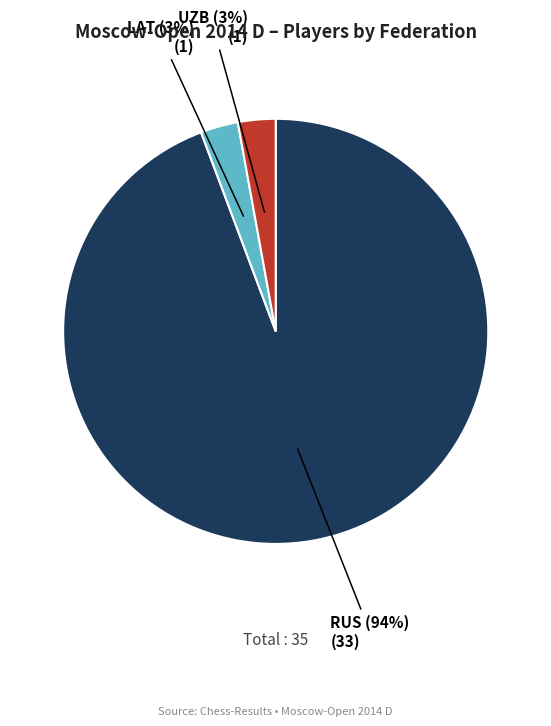

To the nearest percent, what is the average slice percentage?

33%